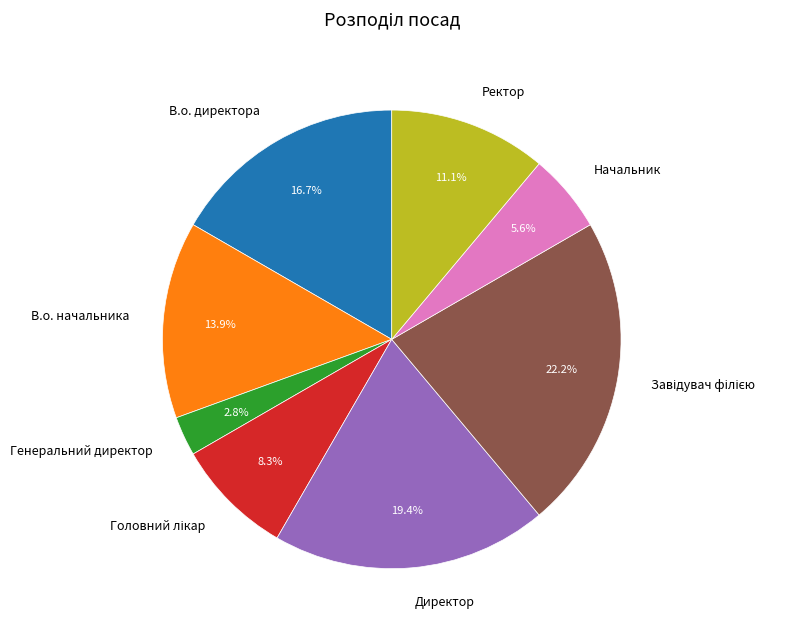

Is there a majority slice in this chart?

No